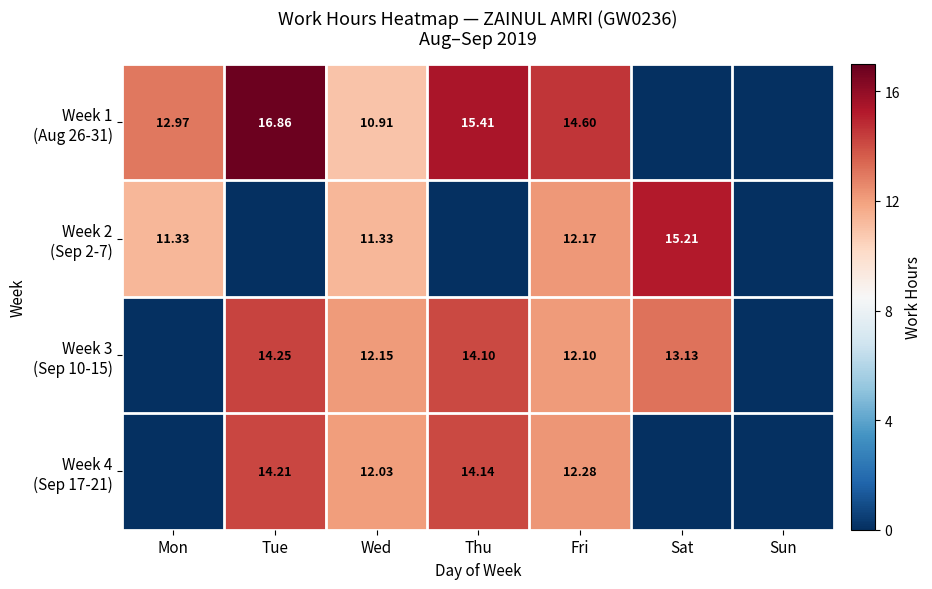

What is the difference between the maximum and minimum values in the Week 4 (Sep 17-21) series?

14.2